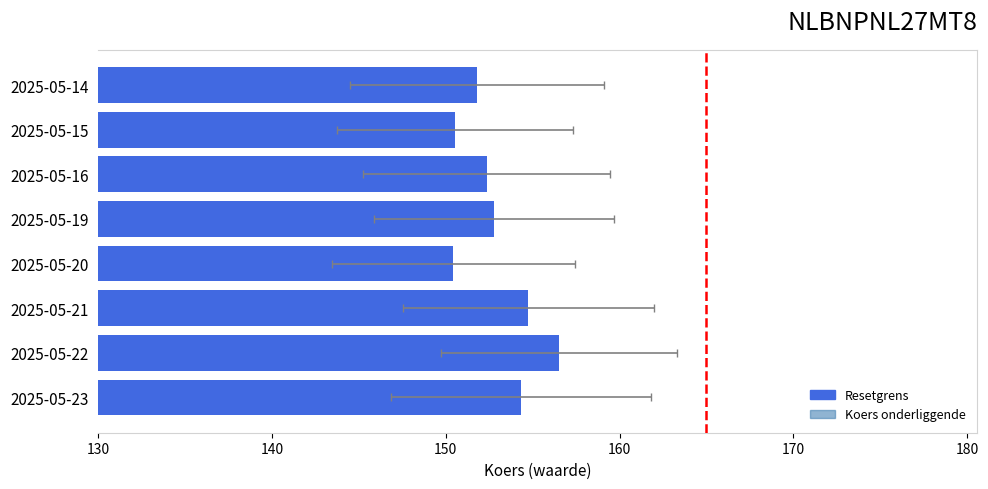

What is the smallest value displayed?

150.4